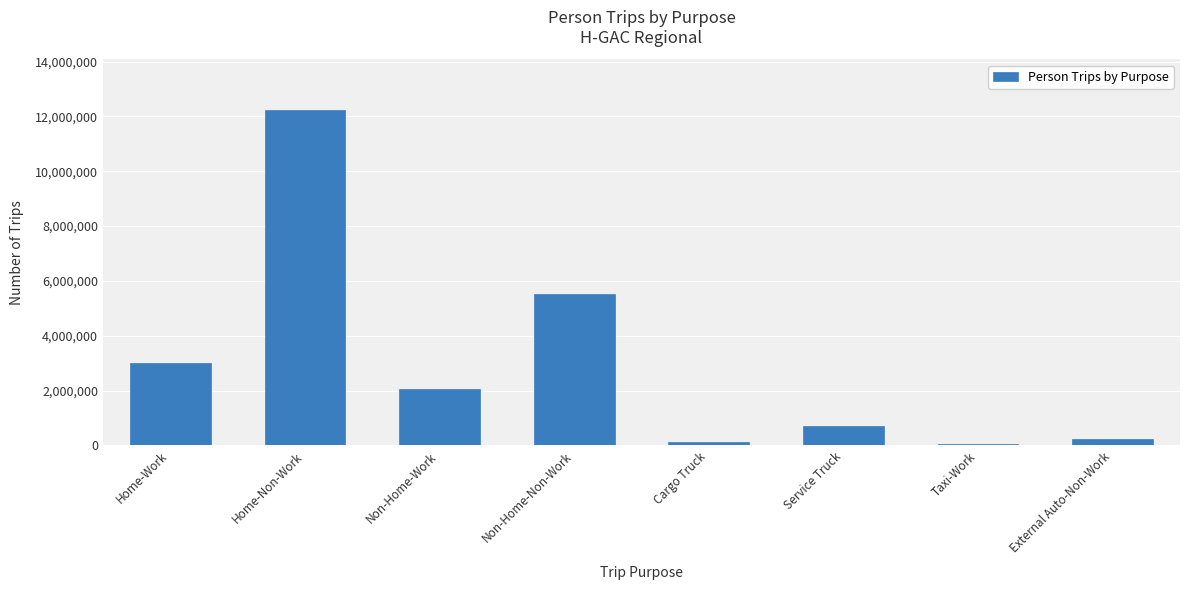

At which category does the chart reach its peak across all series?

Home-Non-Work